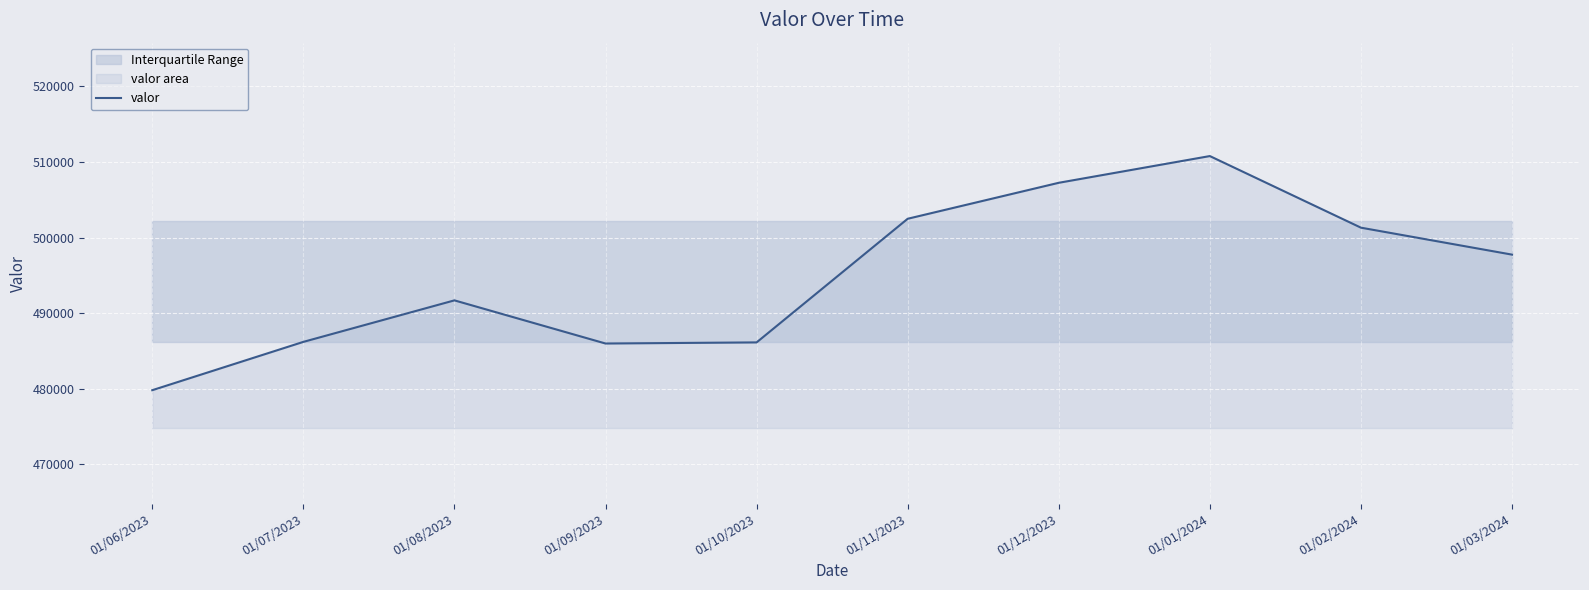

Reading left to right, extract all data points from this chart.

479805	486195	491687	485979	486126	502480	507239	510774	501302	497737